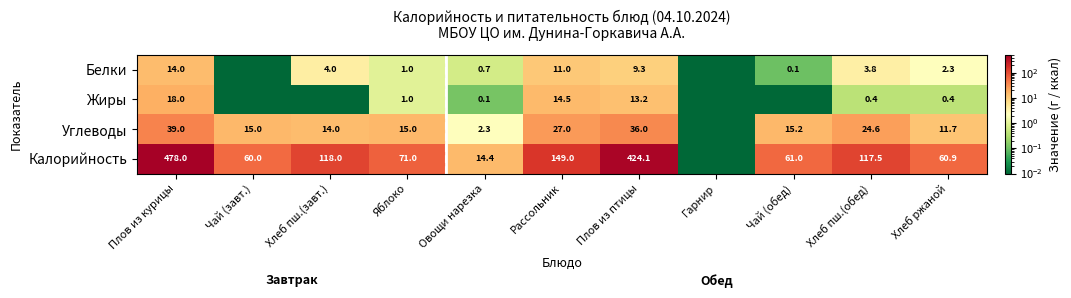

Rank the series at Плов из птицы from highest to lowest value.

Калорийность, Углеводы, Жиры, Белки